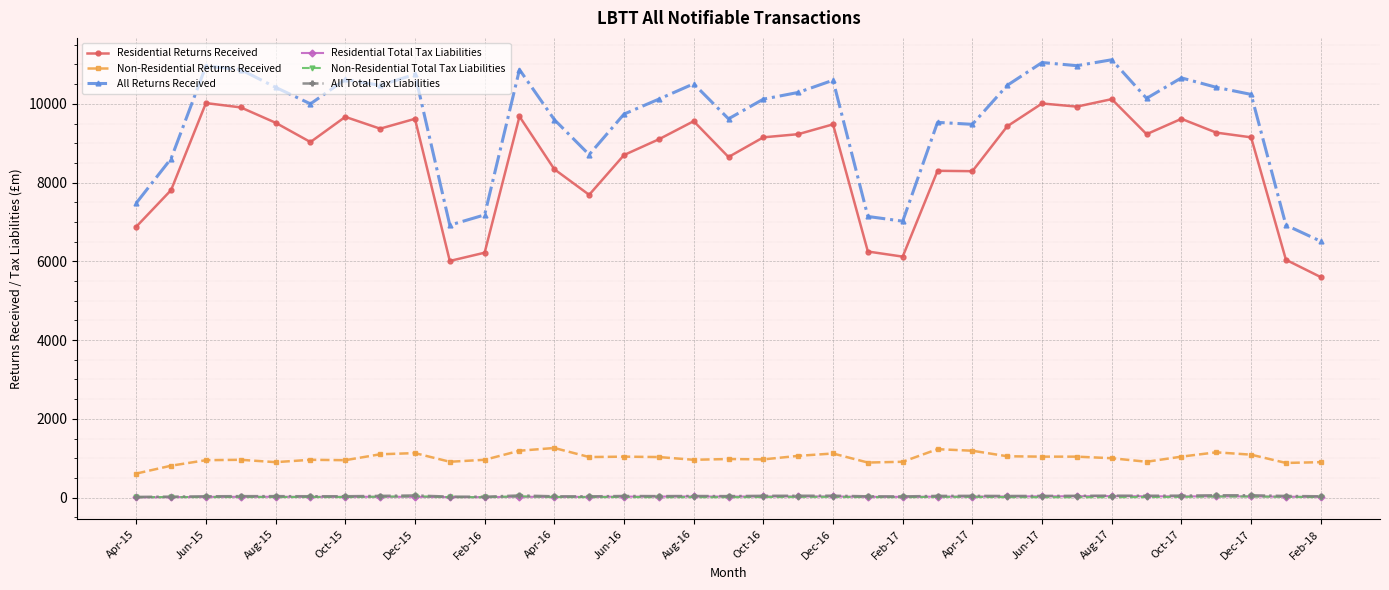

True or false: All Total Tax Liabilities has more than 1 interior local peaks.

True